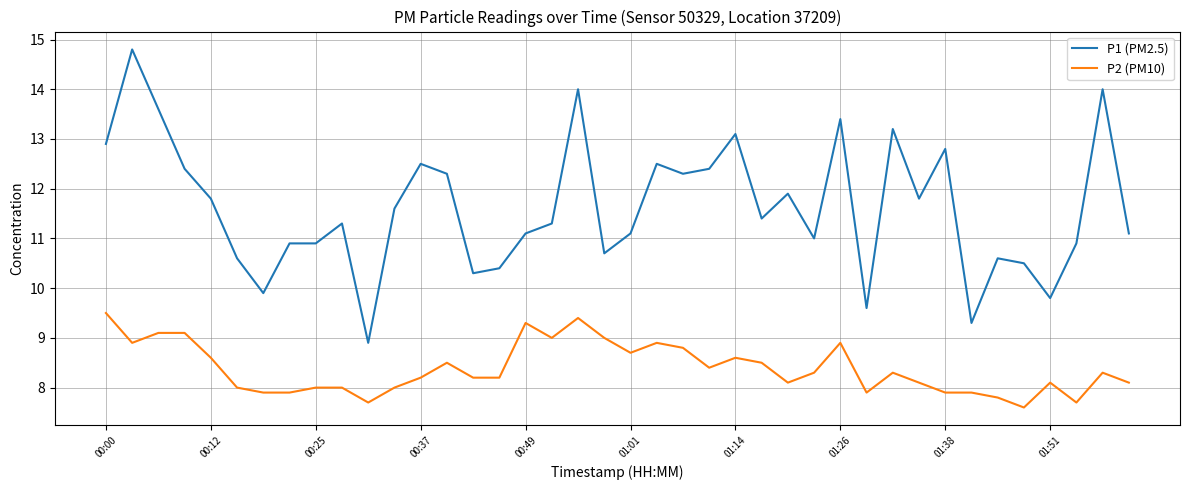

Rank the series by their average value, from lowest to highest.

P2 (PM10), P1 (PM2.5)